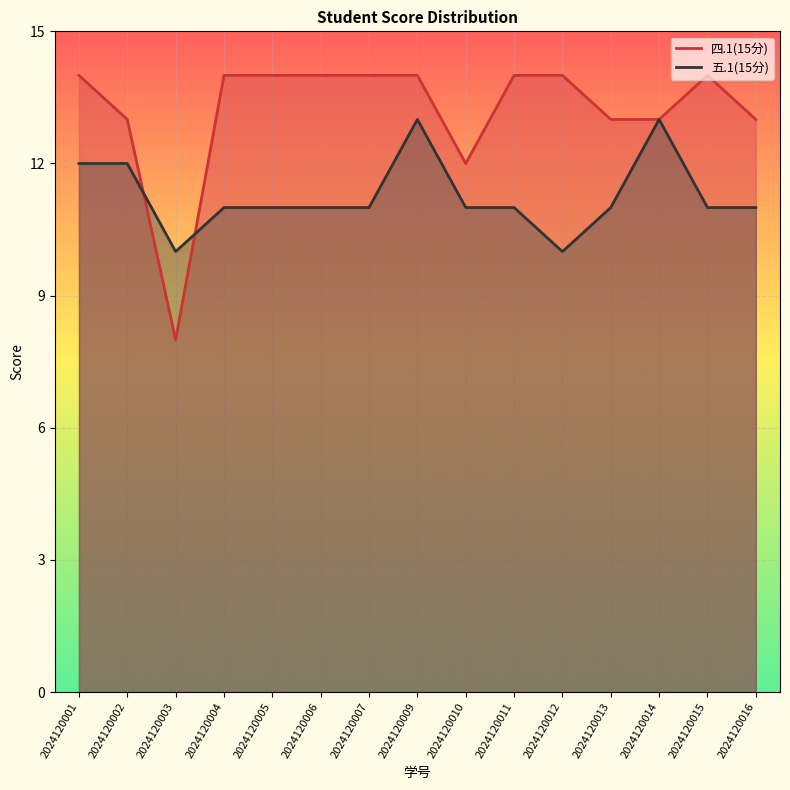

Does the chart display data point markers on the line(s)?

No